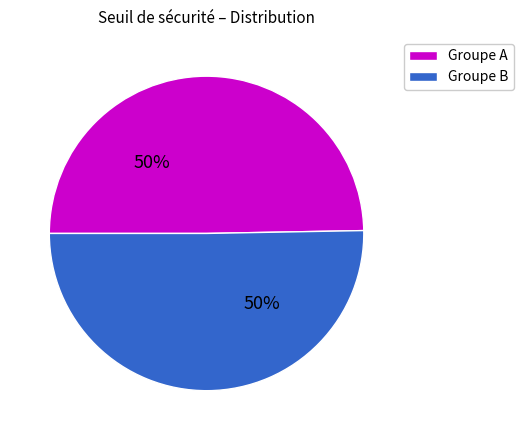

The Groupe B slice represents 41% of the pie. True or false?

False